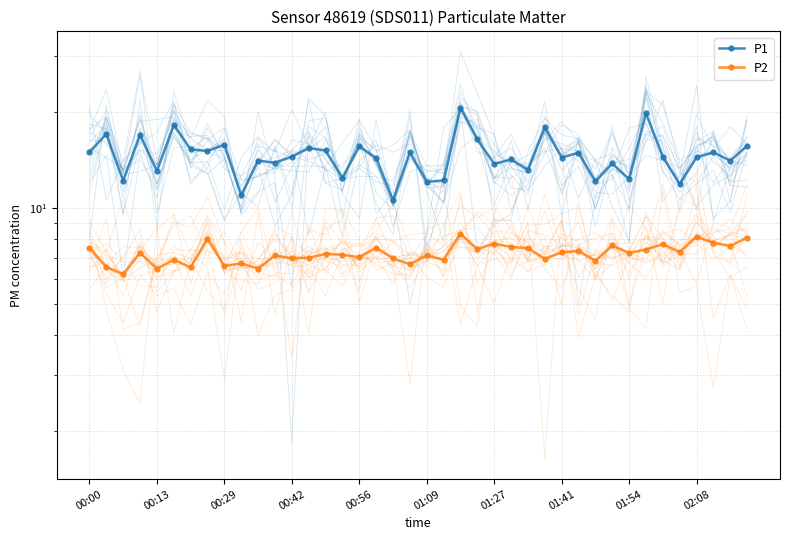

What is the greatest value displayed?

20.7